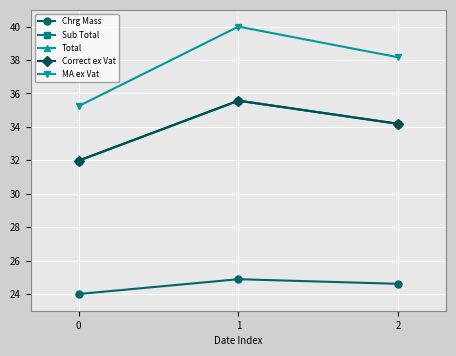

Reading right to left, transcribe all the data shown in this chart.

Chrg Mass: 24.6	24.9	24.0
Sub Total: 34.2	35.6	32.0
Total: 34.2	35.6	32.0
Correct ex Vat: 34.2	35.6	32.0
MA ex Vat: 38.2	40.0	35.2